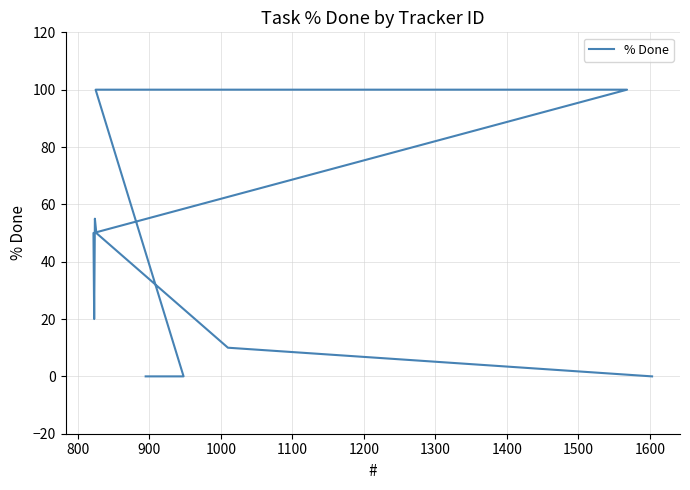

What is the change in value from 900 to 1300?

+50